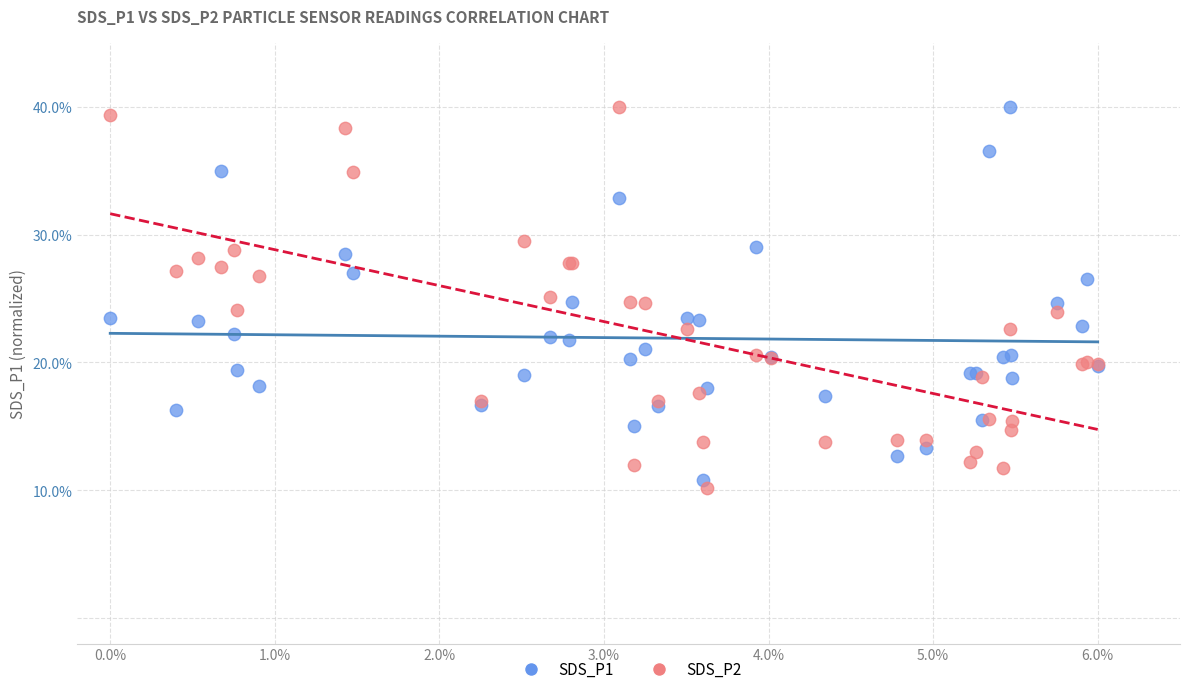

What are all the series names shown in the legend?

SDS_P1, SDS_P2